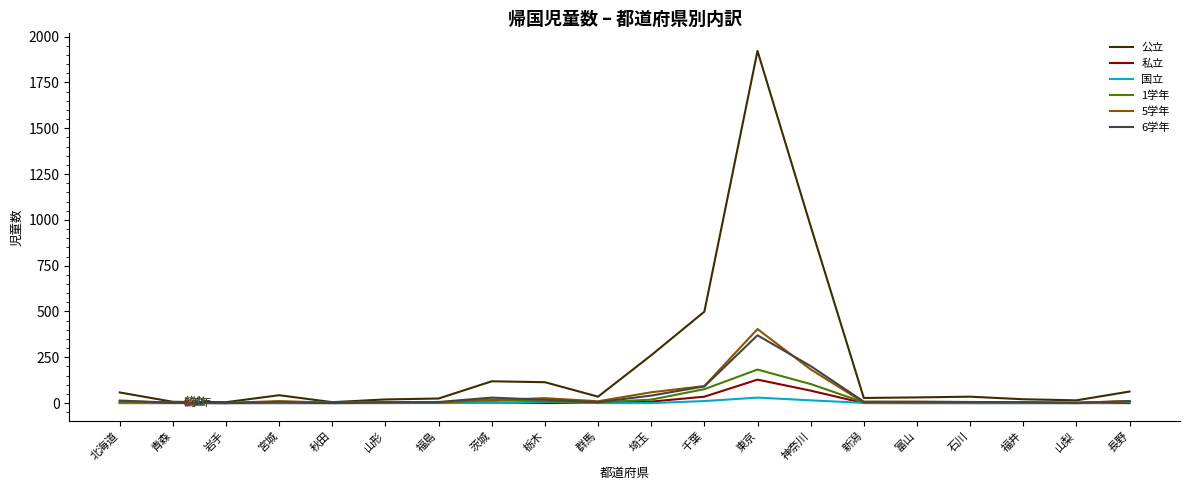

What are all the series names shown in the legend?

公立, 私立, 国立, 1学年, 5学年, 6学年